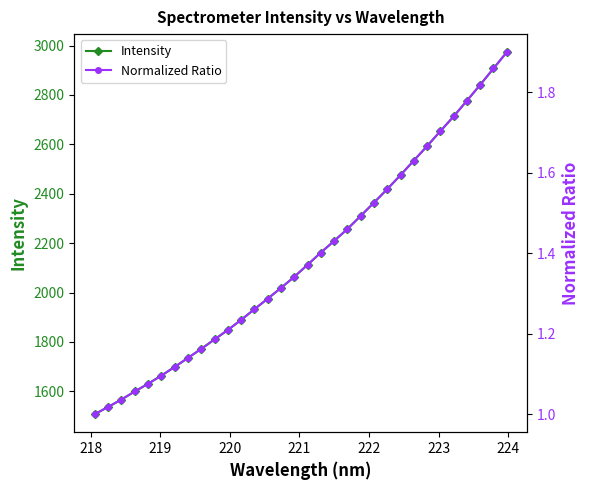

Which series has the widest spread of values?

Intensity